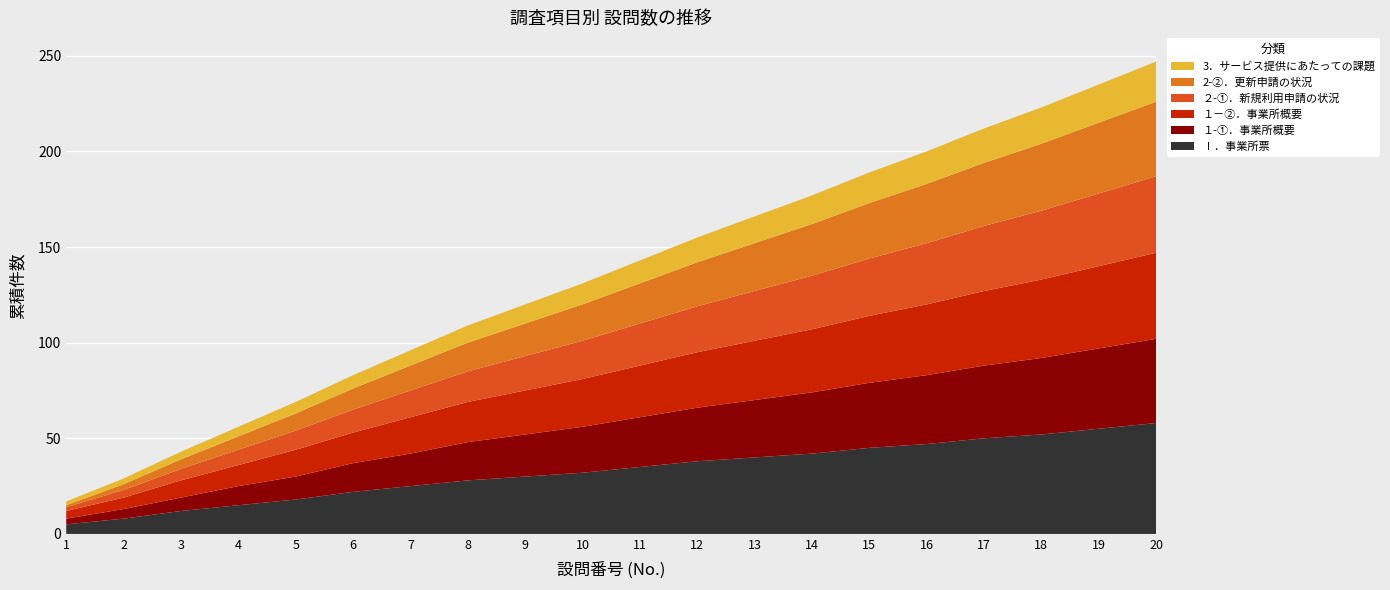

Reading left to right, what are all the values shown in this chart?

Ⅰ．事業所票: 1=5	2=8	3=12	4=15	5=18	6=22	7=25	8=28	9=30	10=32	11=35	12=38	13=40	14=42	15=45	16=47	17=50	18=52	19=55	20=58
１-①．事業所概要: 1=3	2=5	3=7	4=10	5=12	6=15	7=17	8=20	9=22	10=24	11=26	12=28	13=30	14=32	15=34	16=36	17=38	18=40	19=42	20=44
１－②．事業所概要: 1=4	2=6	3=9	4=11	5=14	6=16	7=19	8=21	9=23	10=25	11=27	12=29	13=31	14=33	15=35	16=37	17=39	18=41	19=43	20=45
２-①．新規利用申請の状況: 1=2	2=4	3=6	4=8	5=10	6=12	7=14	8=16	9=18	10=20	11=22	12=24	13=26	14=28	15=30	16=32	17=34	18=36	19=38	20=40
2-②．更新申請の状況: 1=1	2=3	3=5	4=7	5=9	6=11	7=13	8=15	9=17	10=19	11=21	12=23	13=25	14=27	15=29	16=31	17=33	18=35	19=37	20=39
3．サービス提供にあたっての課題: 1=2	2=3	3=4	4=5	5=6	6=7	7=8	8=9	9=10	10=11	11=12	12=13	13=14	14=15	15=16	16=17	17=18	18=19	19=20	20=21